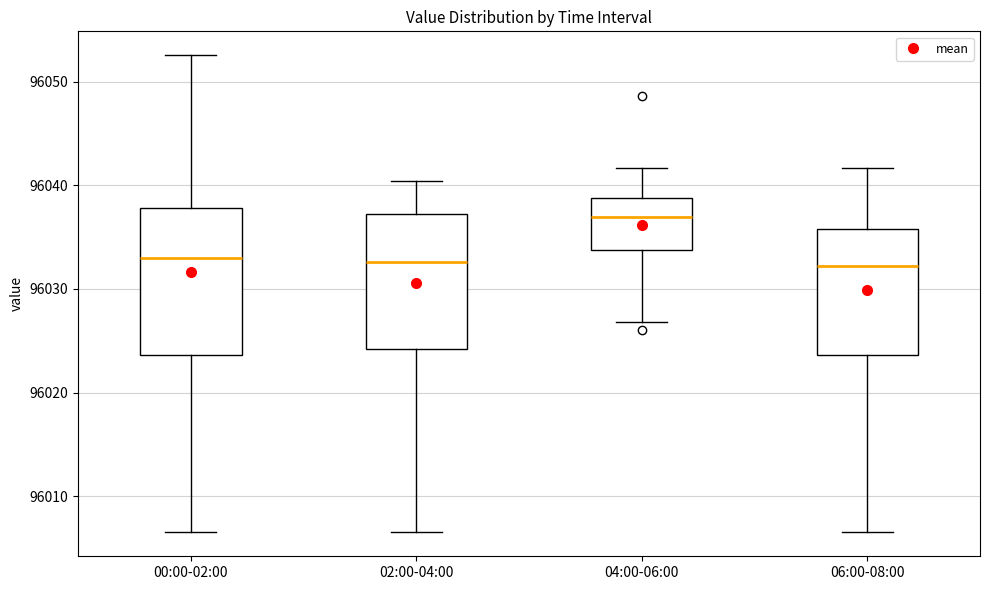

Where does the lower whisker of the box for 02:00-04:00 end on the y-axis? The values are not printed on the chart, so give them approximately, as read against the axis.

96007